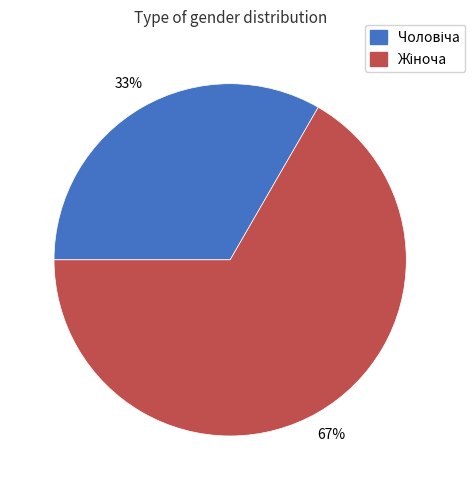

To the nearest percent, what is the average slice percentage?

50%